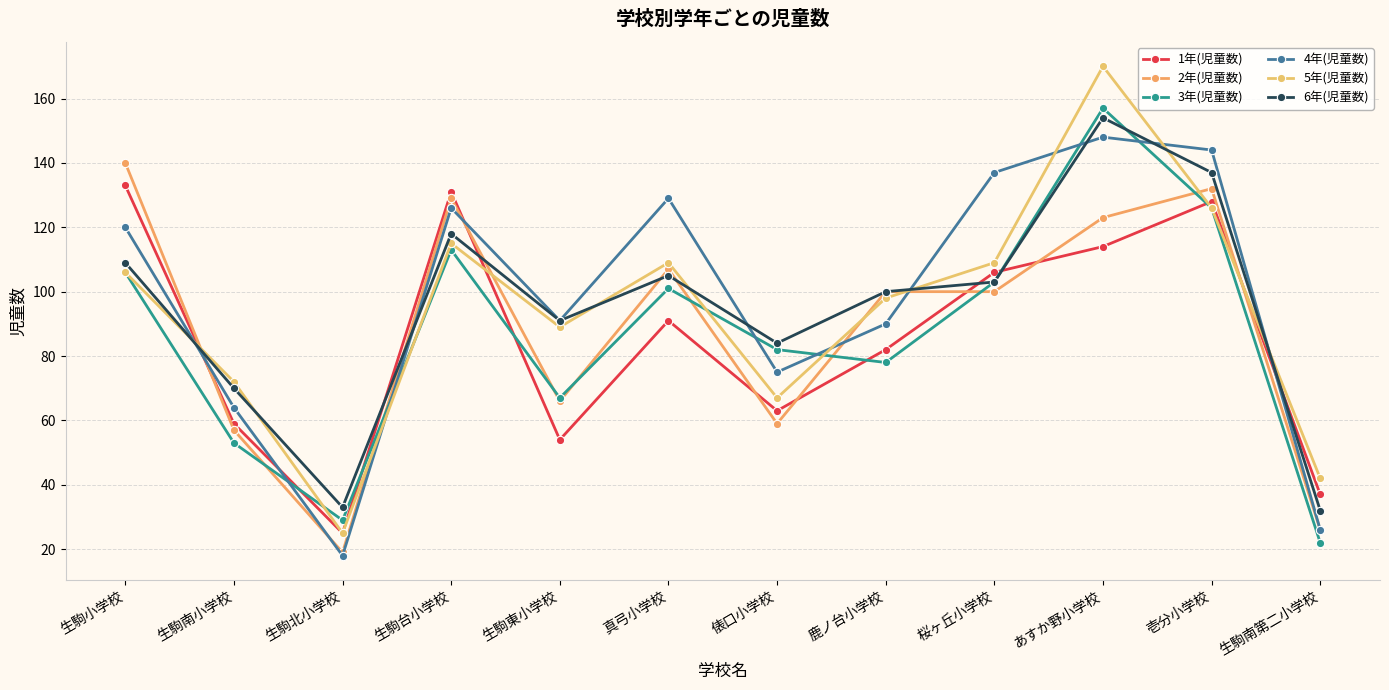

Rank the series at 生駒南小学校 from lowest to highest value.

3年(児童数), 2年(児童数), 1年(児童数), 4年(児童数), 6年(児童数), 5年(児童数)